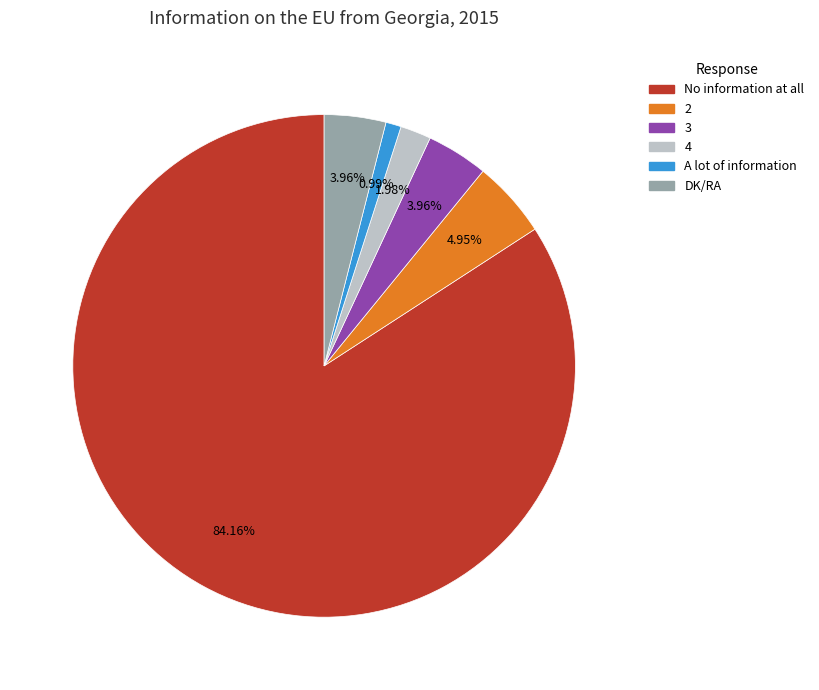

Which category has the smallest portion of the pie?

A lot of information